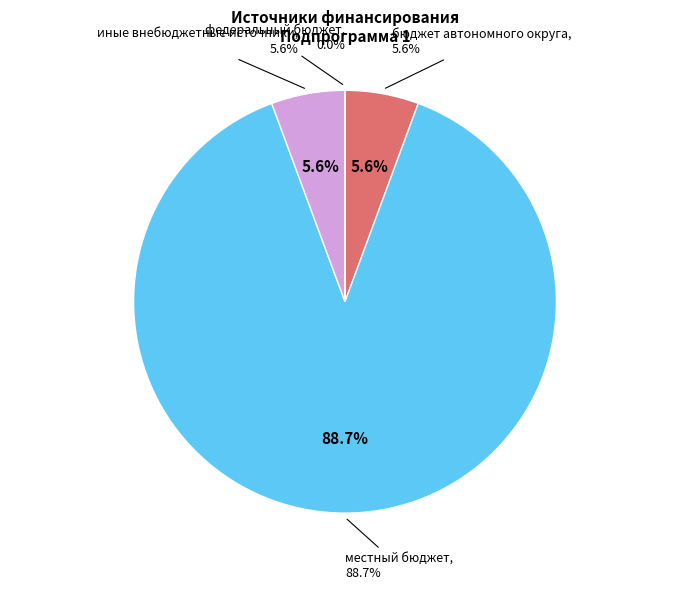

What is the change in value from иные внебюджетные источники to федеральный бюджет?

-1253.9